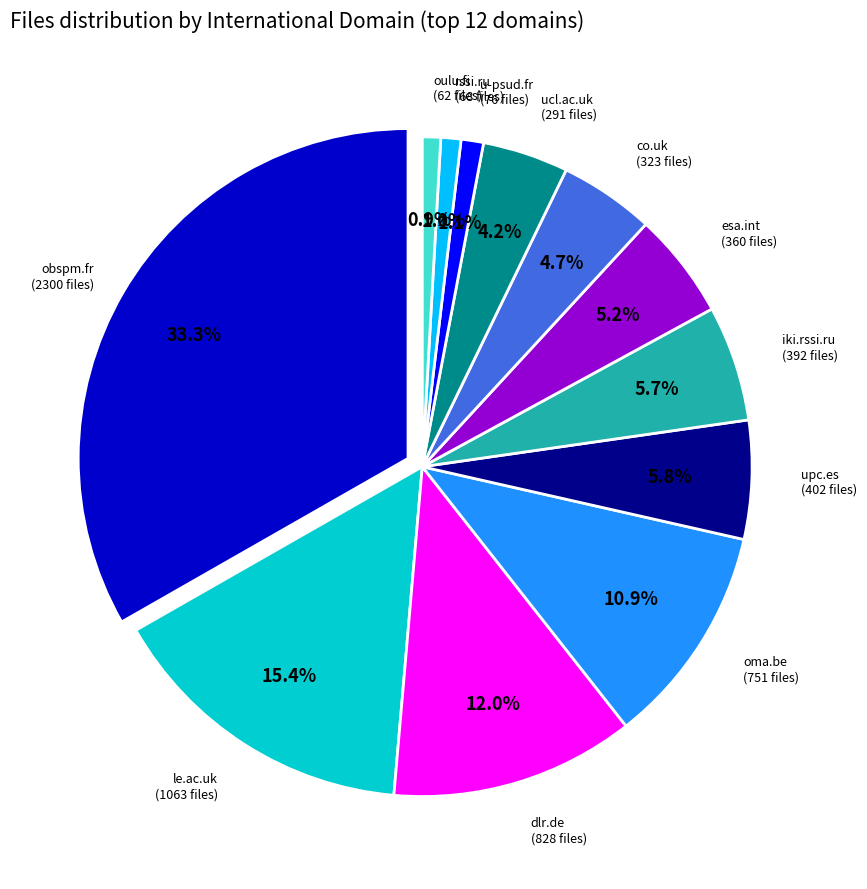

What is the smallest slice in the pie chart?

oulu.fi